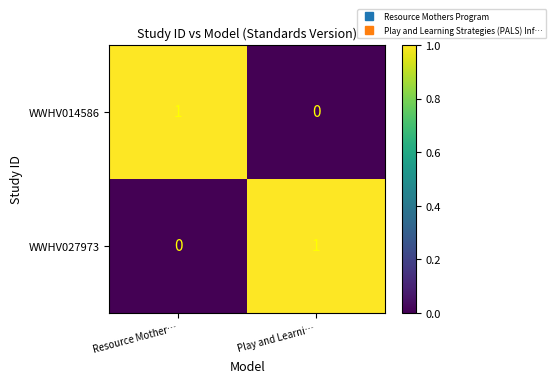

The WWHV014586 series shows 1 at Resource Mother…. True or false?

True